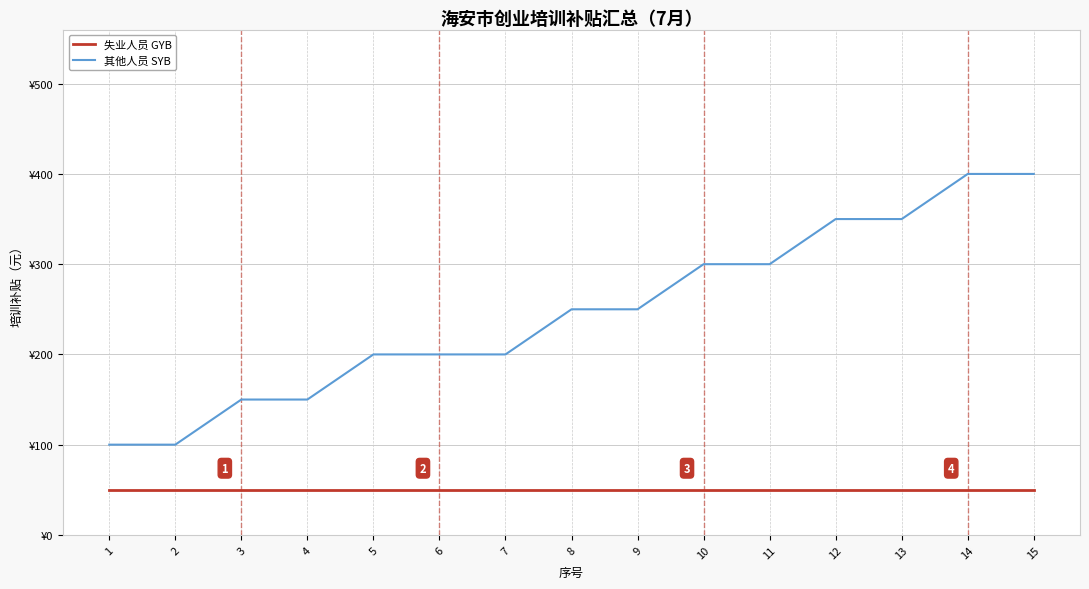

True or false: 其他人员 SYB and 失业人员 GYB cross at least once.

False